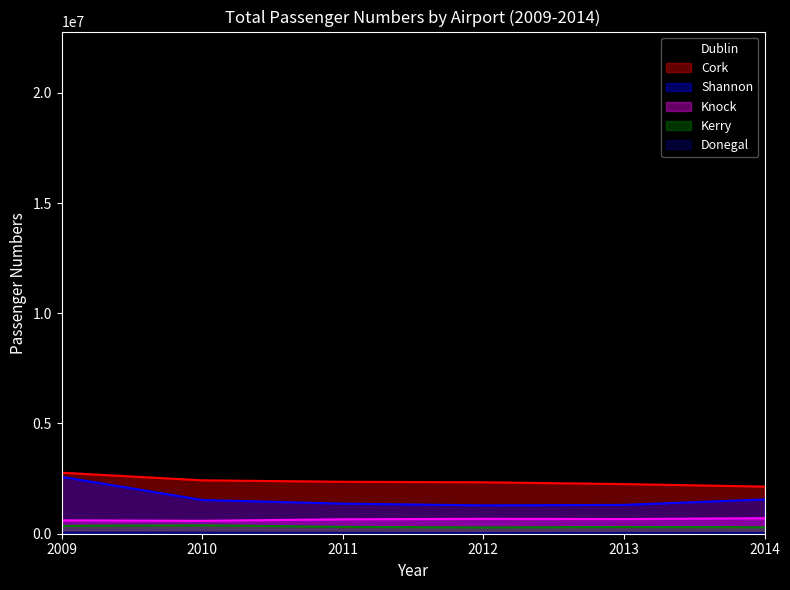

Rank the series by their maximum value, from lowest to highest.

Donegal, Kerry, Knock, Shannon, Cork, Dublin